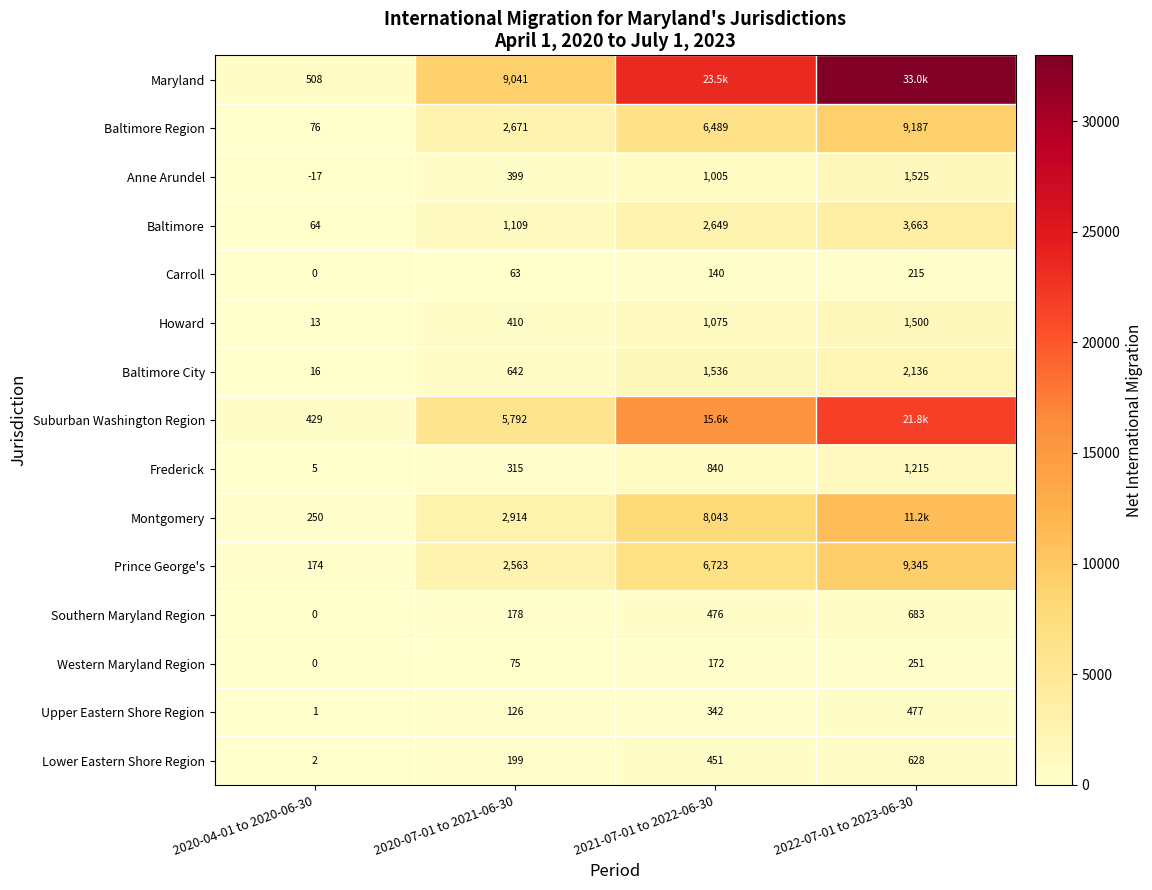

True or false: Carroll has a value of 140 at 2021-07-01 to 2022-06-30.

True